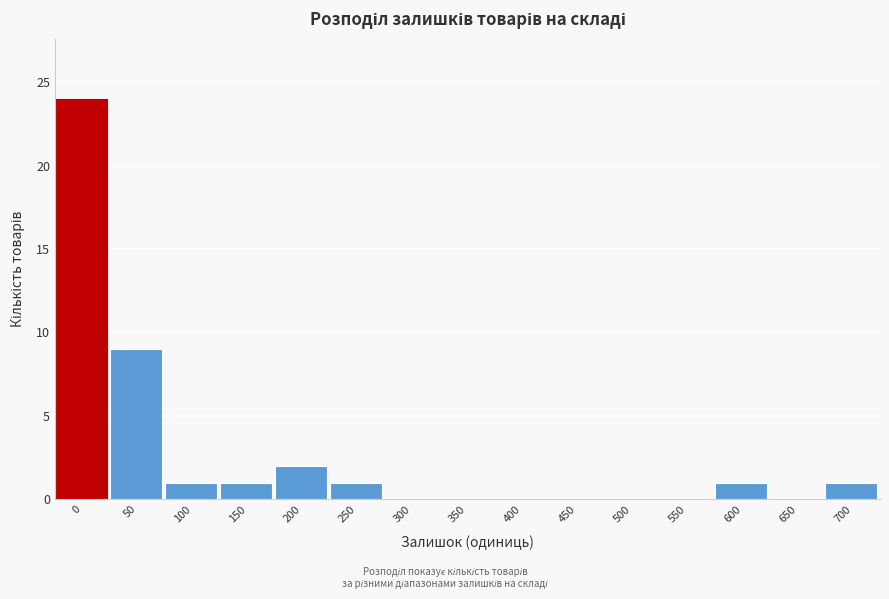

Reading right to left, list all the values displayed in this chart.

700=1	650=0	600=1	550=0	500=0	450=0	400=0	350=0	300=0	250=1	200=2	150=1	100=1	50=9	0=24